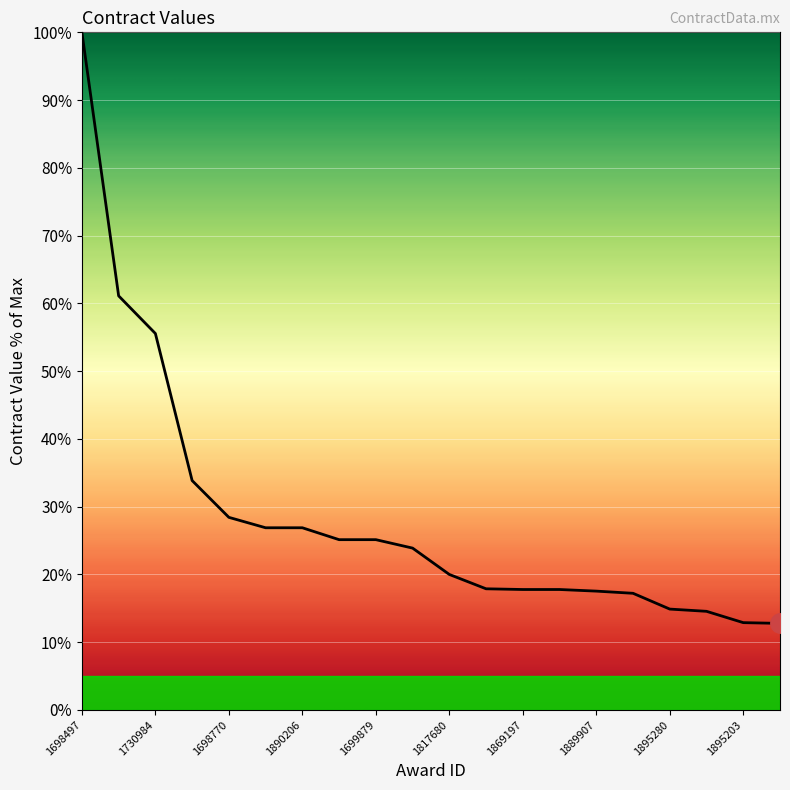

What is the greatest value displayed?

100.0